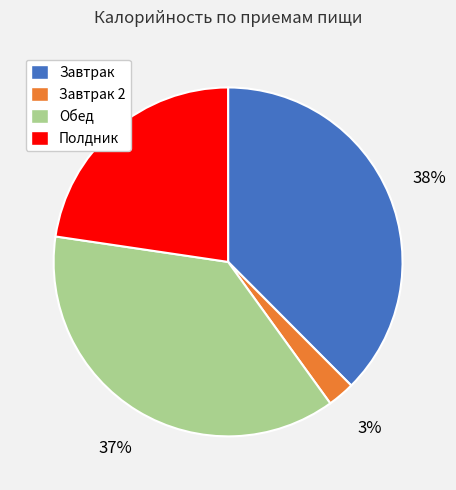

Is it true that Завтрак is 38% of the pie?

True